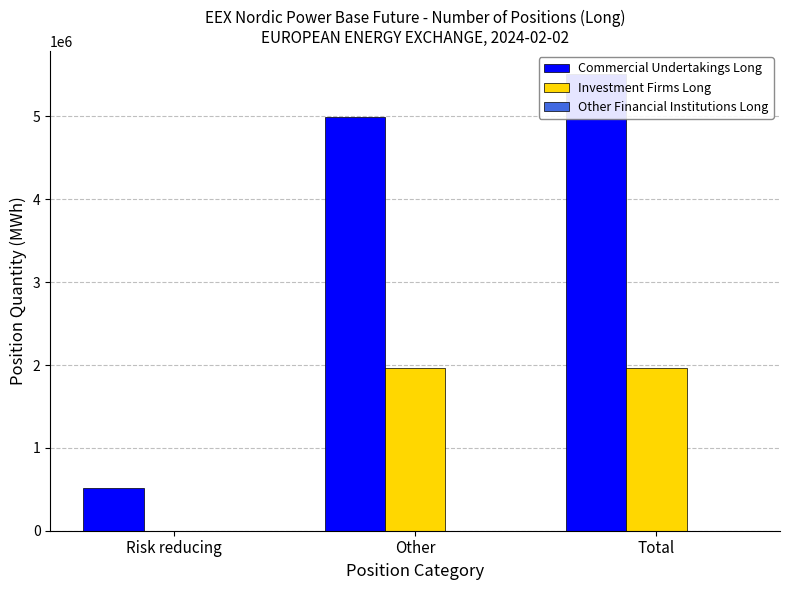

How many series are shown in this chart?

3